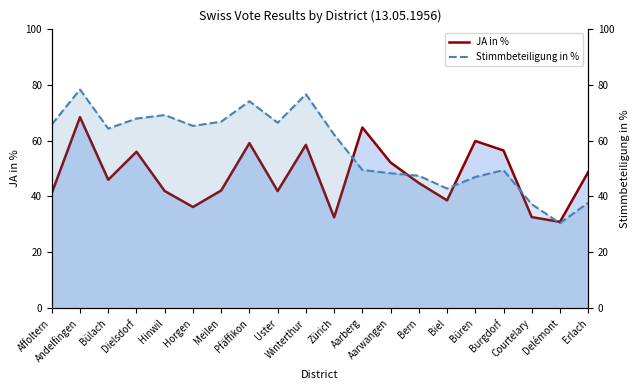

True or false: Stimmbeteiligung in % has a value of 25.9 at Courtelary.

False